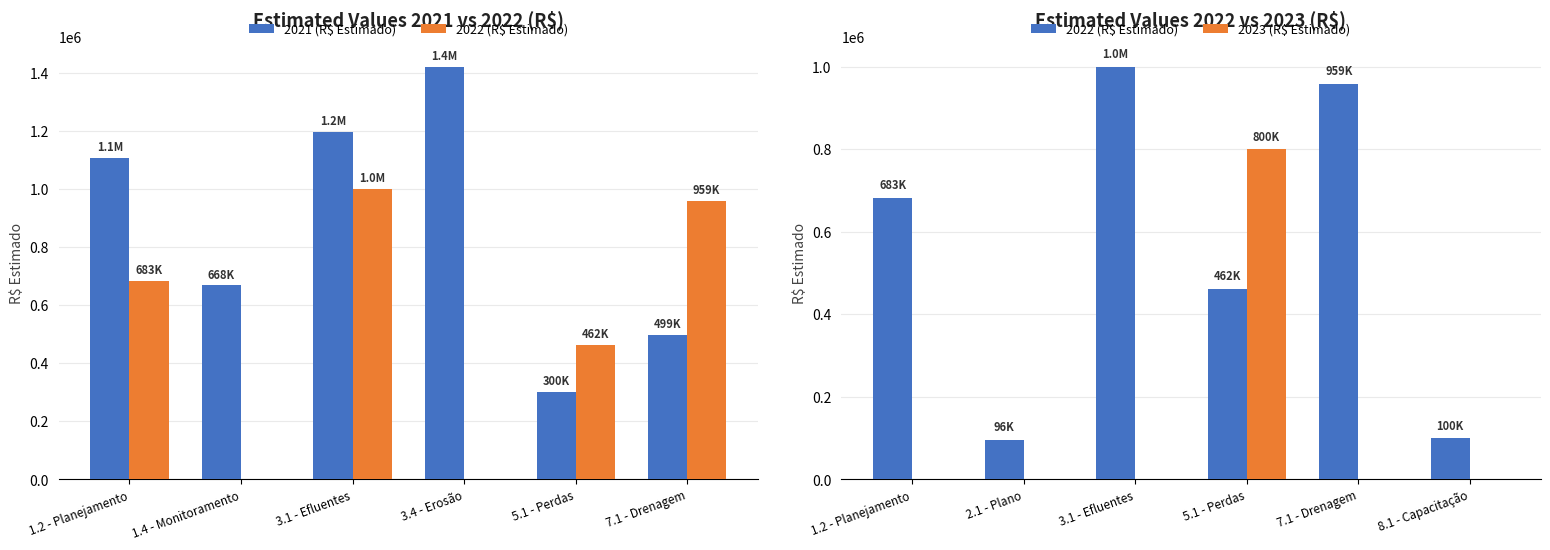

What is the label of the 1st bar from the left?

1.2 - Planejamento